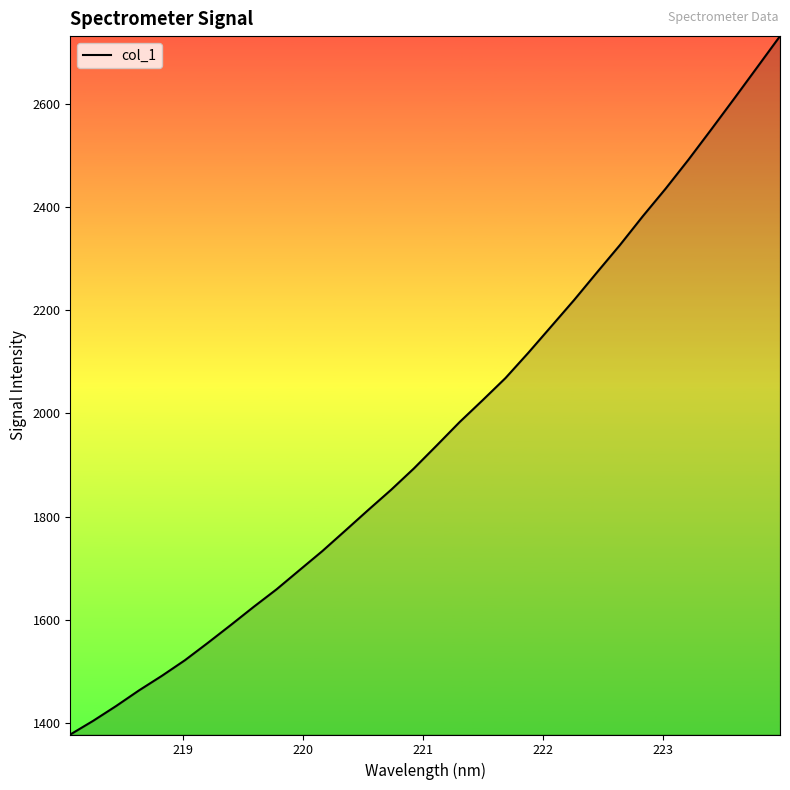

How many distinct data groups are displayed?

1